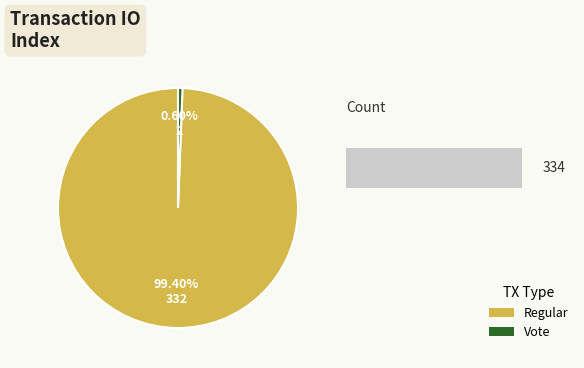

How many segments does this pie chart have?

2